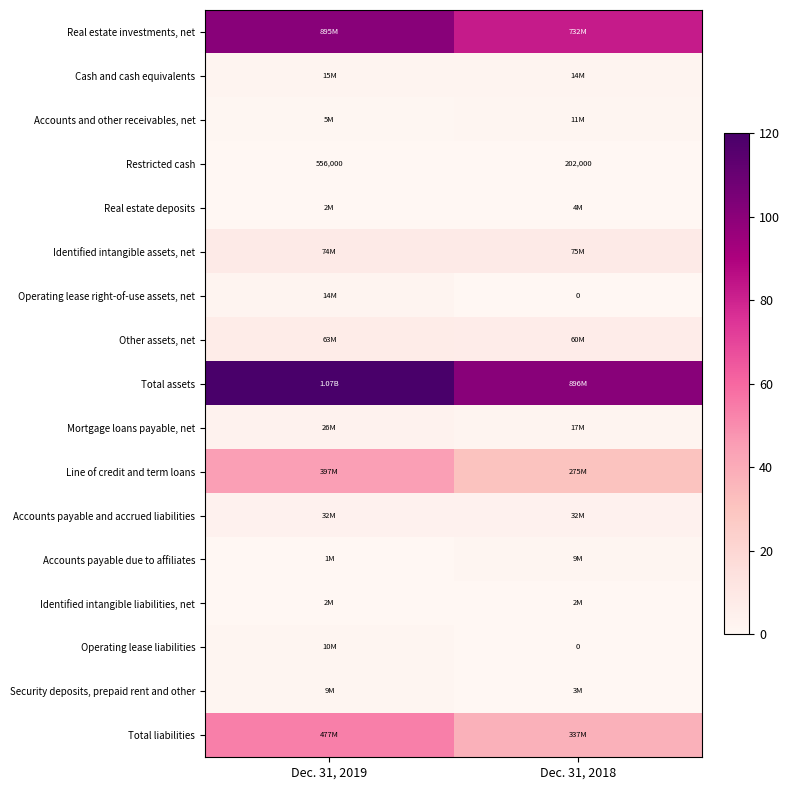

At which label does Mortgage loans payable, net reach its peak?

Dec. 31, 2019